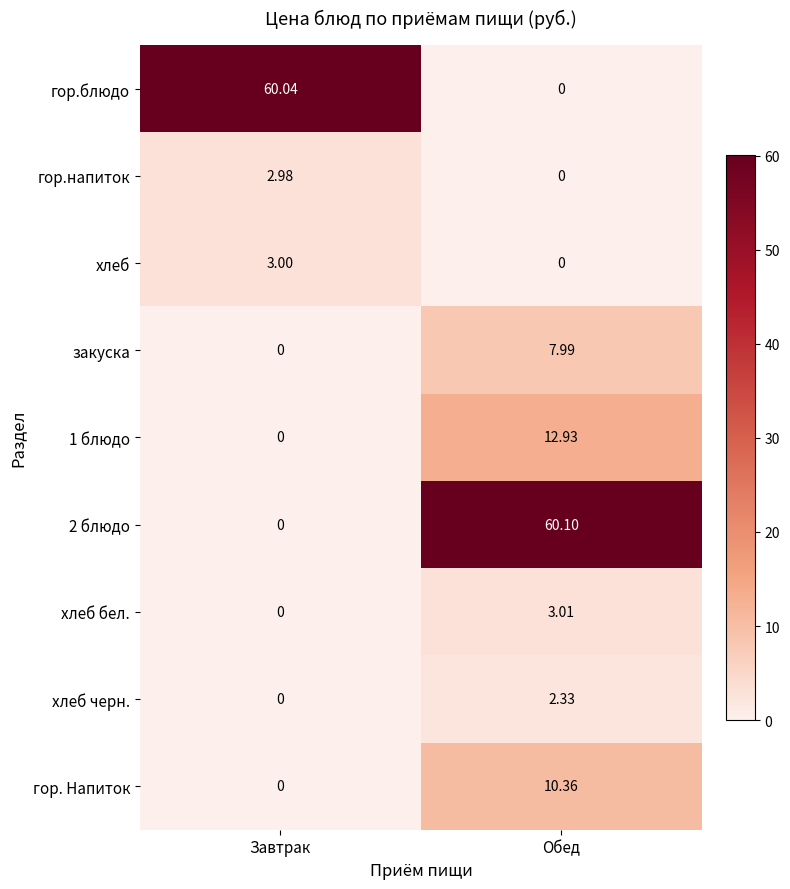

Which series has the widest spread of values?

2 блюдо